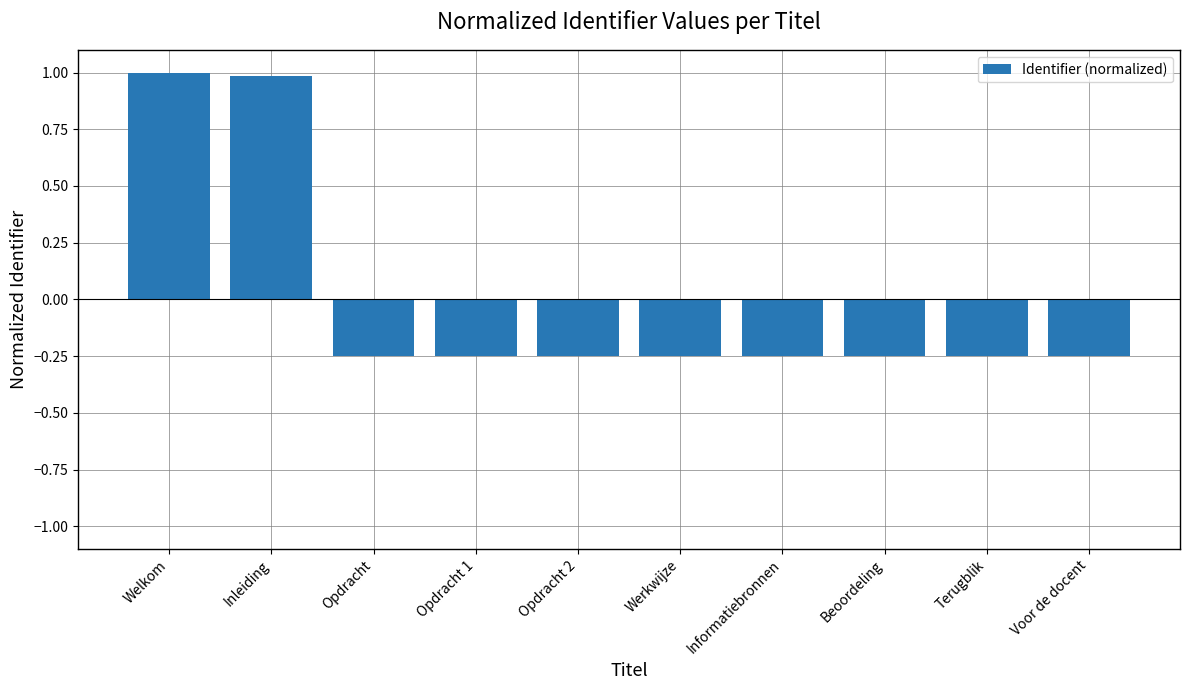

What is the label of the 4th bar from the left?

Opdracht 1